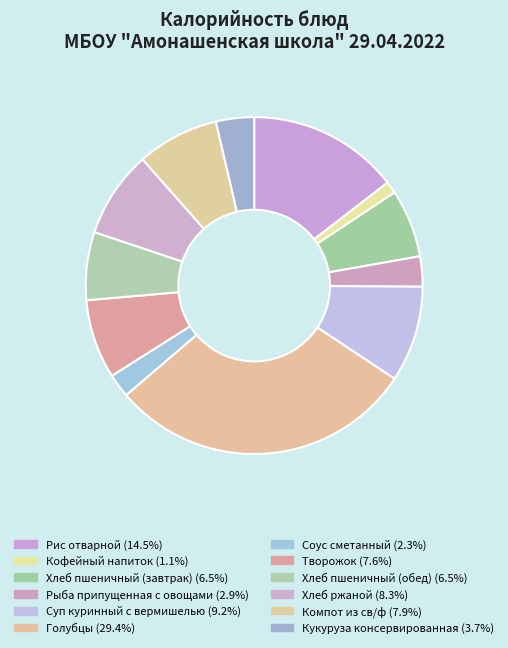

Count the number of slices in the pie.

12